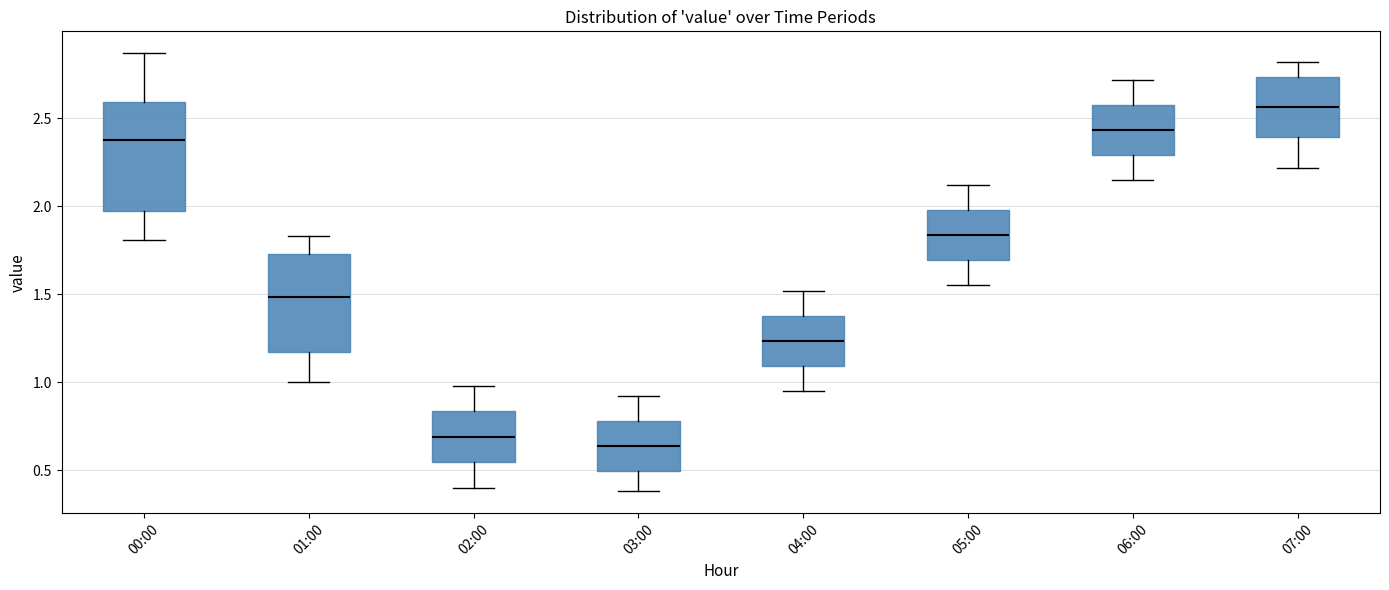

Reading left to right, read every box against the y-axis: the position of its median line, the range the box covers, and the ends of its whiskers. The values are not printed on the chart, so give them approximately, as read against the axis.

00:00: median 2.40, box 2.00 to 2.60, whiskers 1.80 to 2.85
01:00: median 1.50, box 1.15 to 1.75, whiskers 1.00 to 1.85
02:00: median 0.70, box 0.55 to 0.85, whiskers 0.40 to 1.00
03:00: median 0.65, box 0.50 to 0.80, whiskers 0.40 to 0.90
04:00: median 1.25, box 1.10 to 1.40, whiskers 0.95 to 1.50
05:00: median 1.85, box 1.70 to 2.00, whiskers 1.55 to 2.10
06:00: median 2.45, box 2.30 to 2.60, whiskers 2.15 to 2.70
07:00: median 2.55, box 2.40 to 2.75, whiskers 2.20 to 2.80